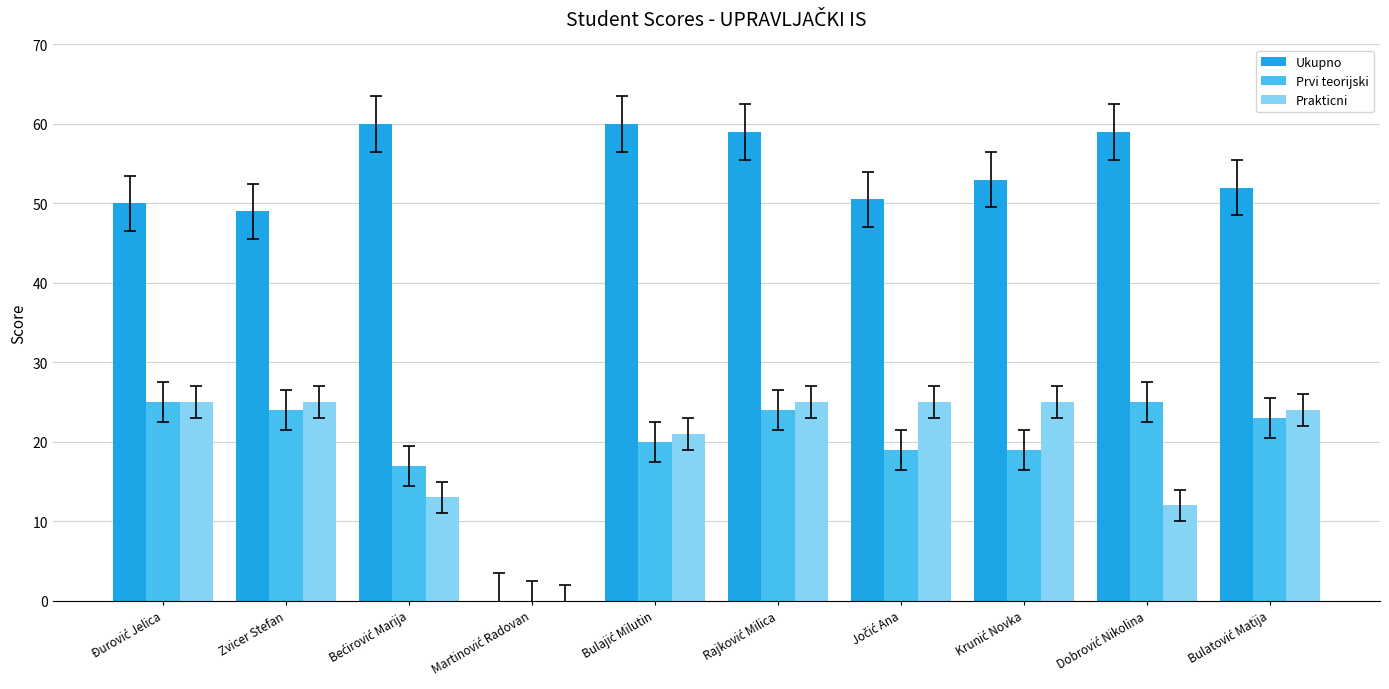

The value of Prakticni at Zvicer Stefan is 25.0. True or false?

True